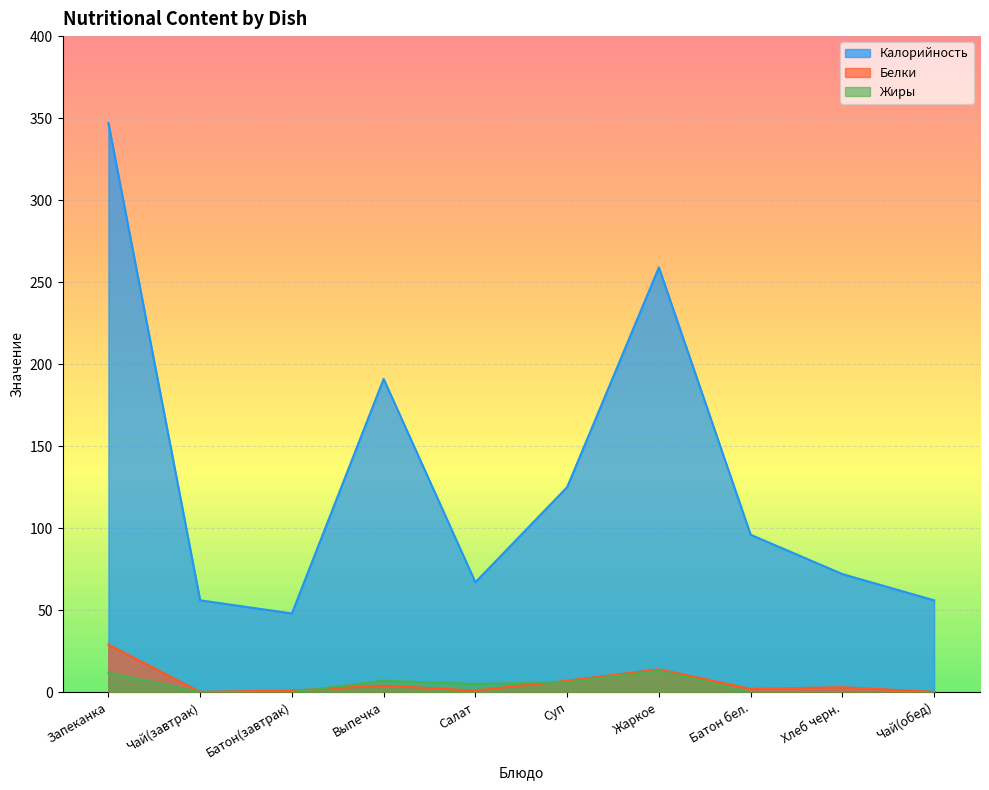

At which category does Белки reach its first local peak?

Выпечка